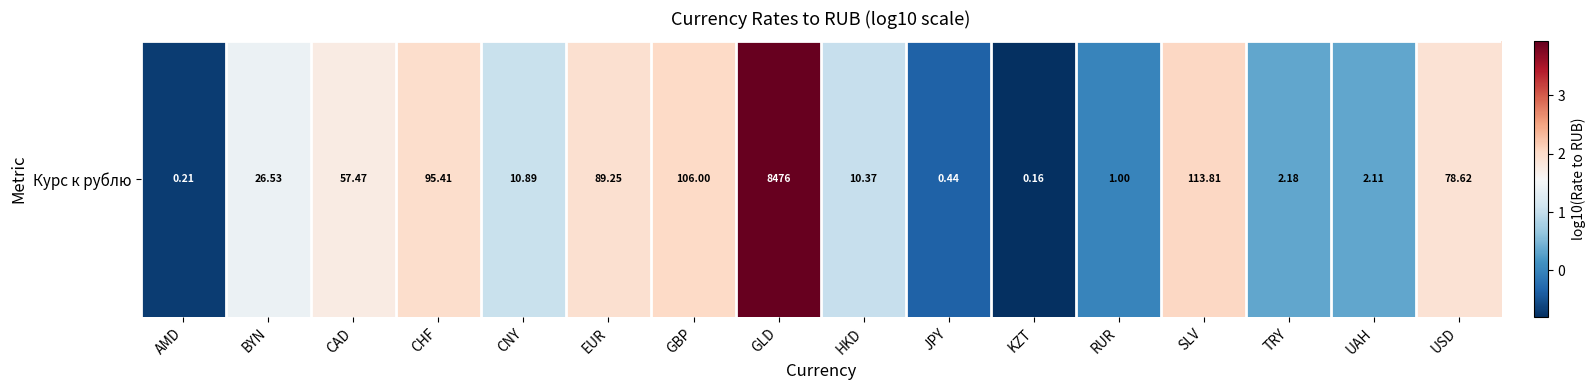

Rank the categories by value from lowest to highest.

KZT, AMD, JPY, RUR, UAH, TRY, HKD, CNY, BYN, CAD, USD, EUR, CHF, GBP, SLV, GLD